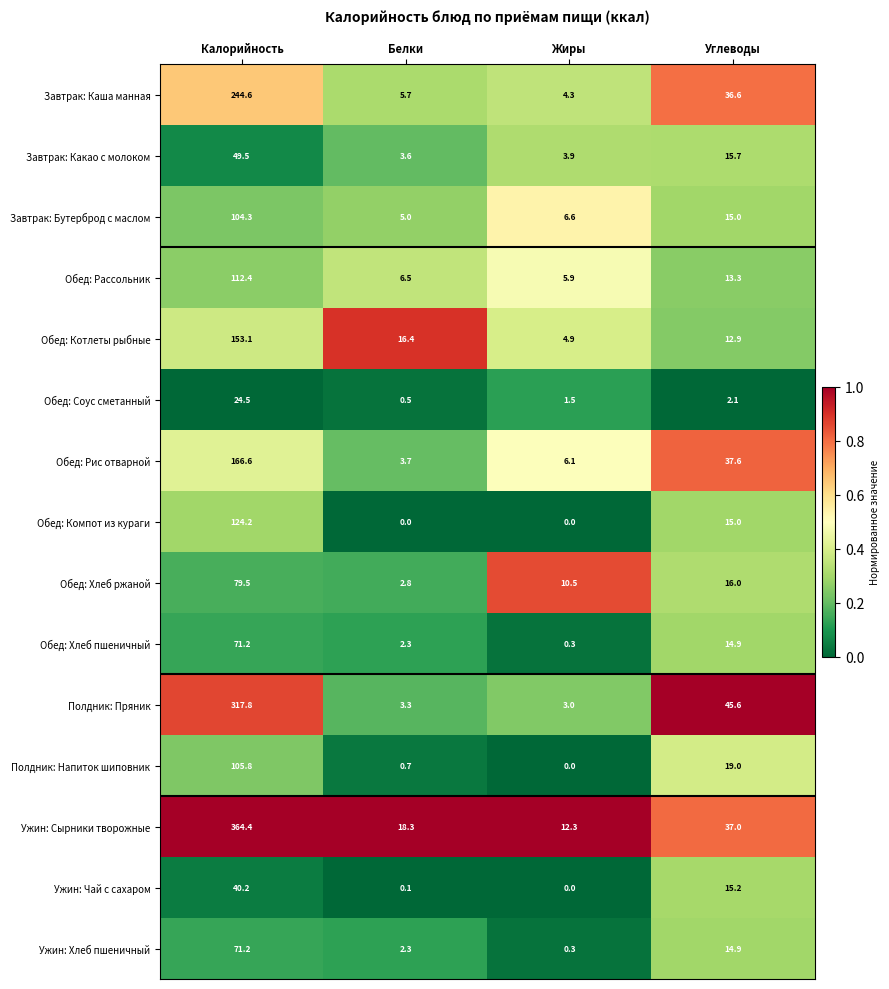

At which category is the sum across all series the highest?

Калорийность